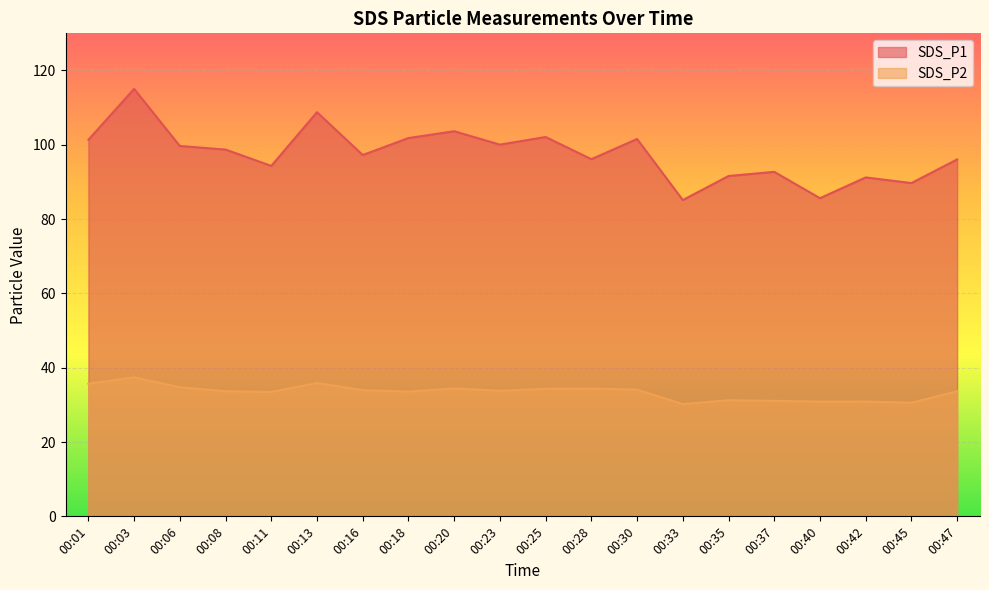

At which label does SDS_P2 reach its minimum?

00:33